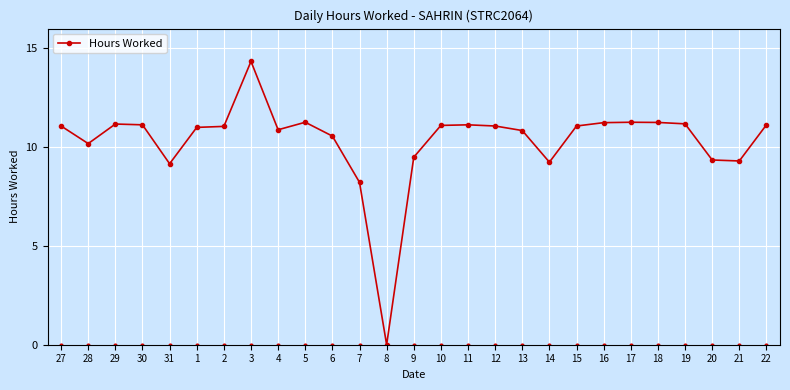

What position from the right is 1?

22